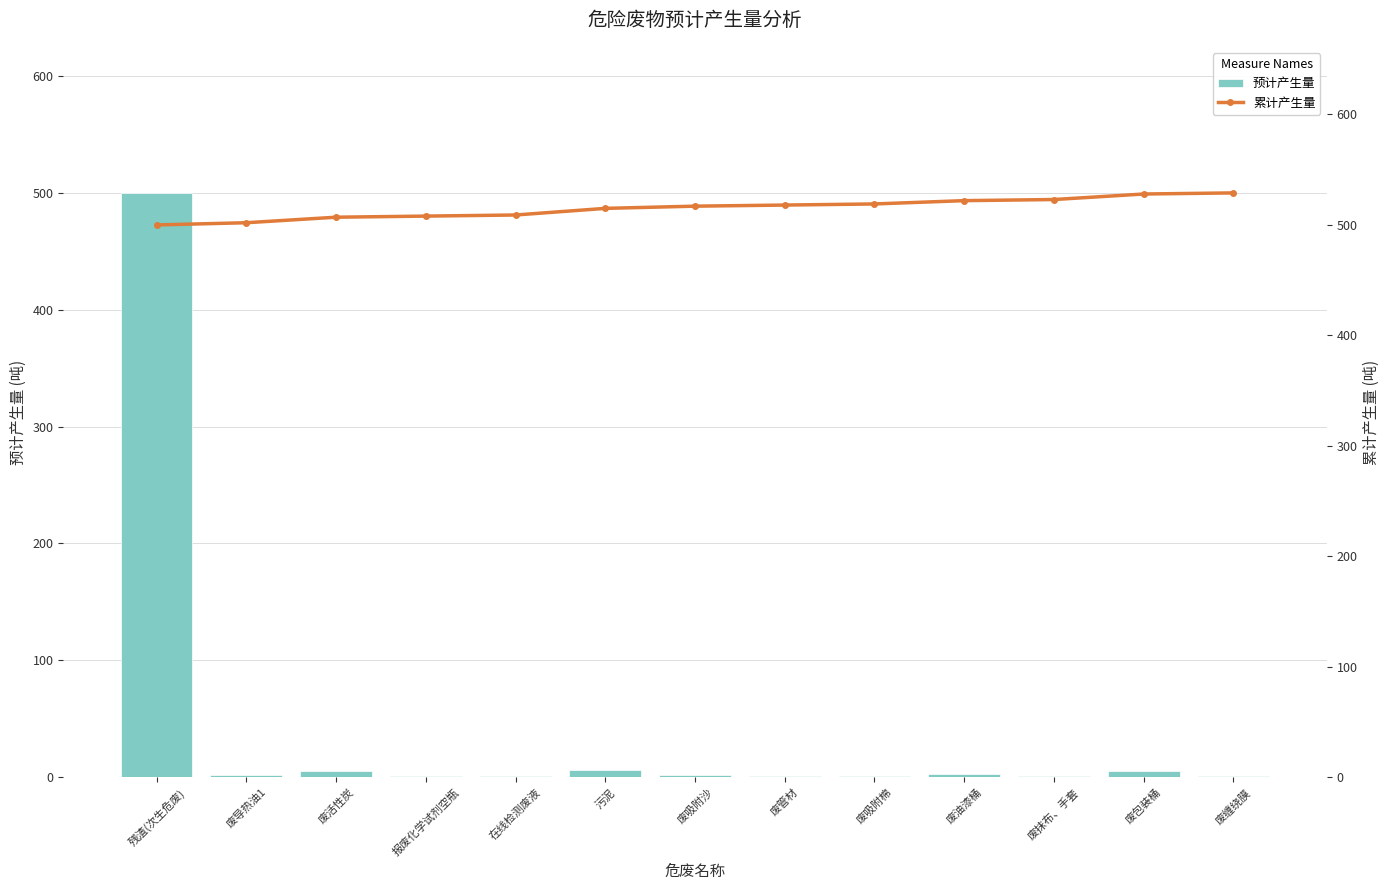

How many series are shown in this chart?

2